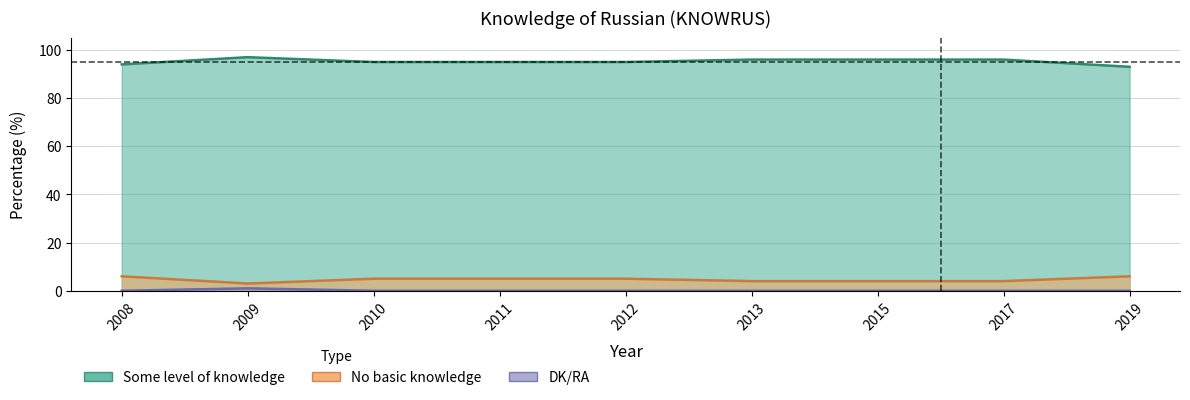

What are all the series names shown in the legend?

Some level of knowledge, No basic knowledge, DK/RA